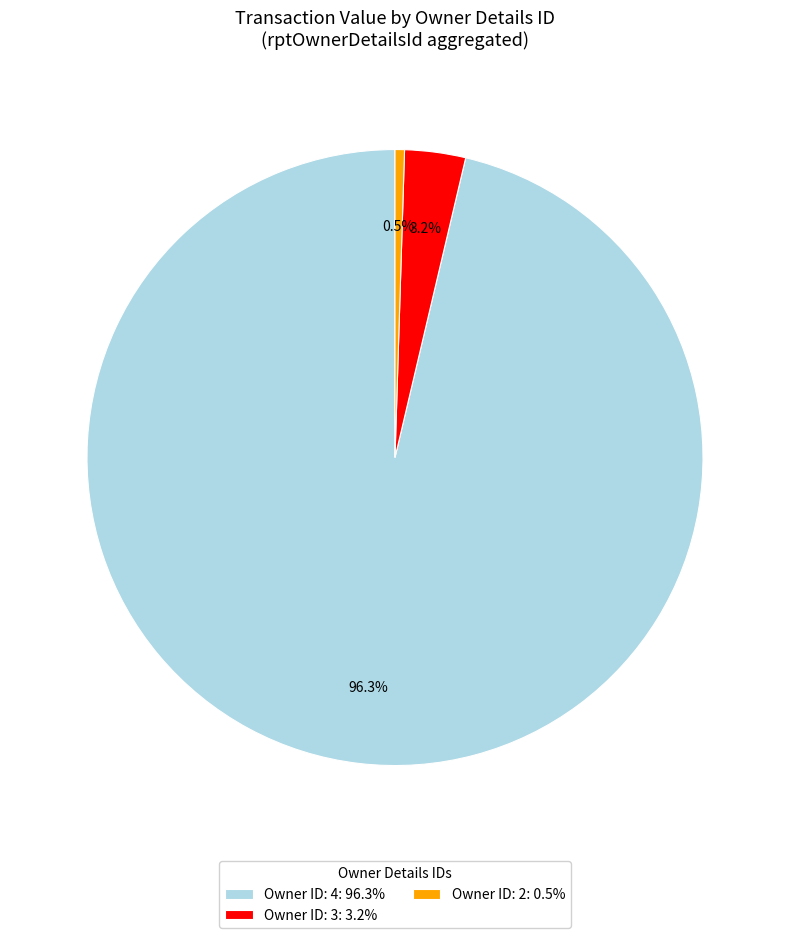

Rank the categories by value from lowest to highest.

Owner ID: 2: 0.5%, Owner ID: 3: 3.2%, Owner ID: 4: 96.3%